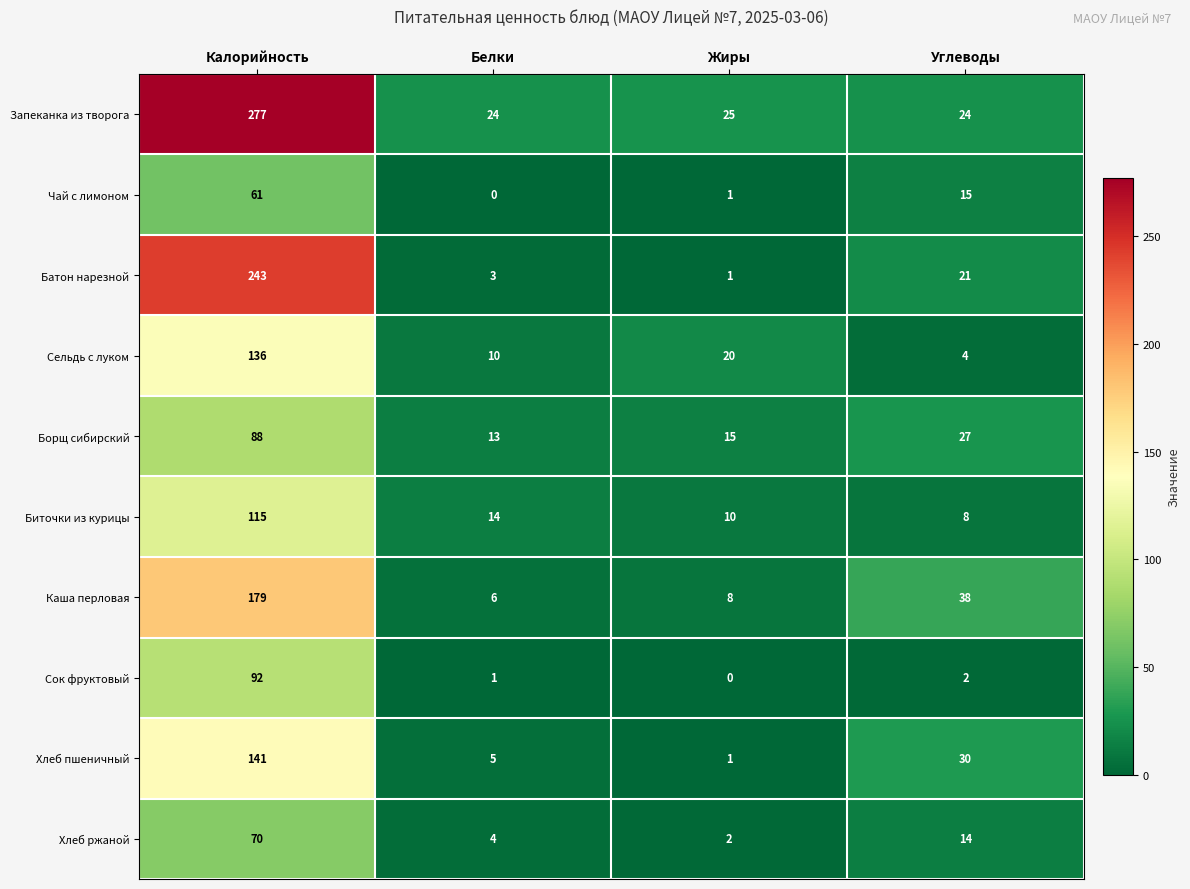

What is the difference between the second highest and minimum values in the Биточки из курицы series?

6